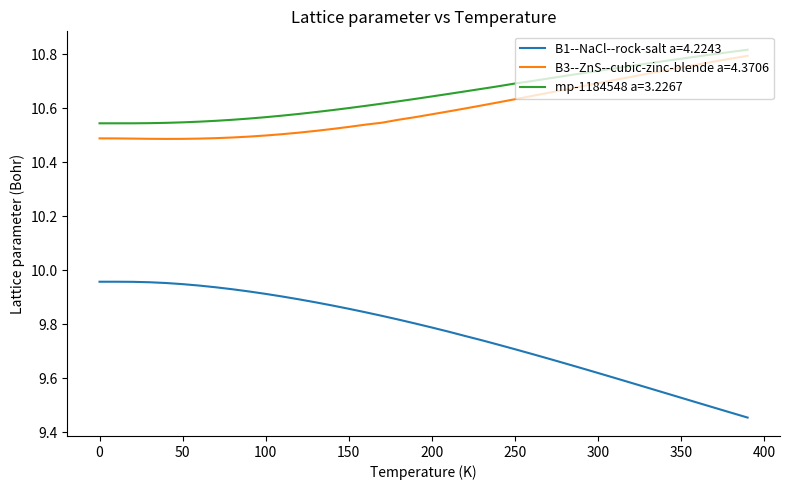

True or false: B1--NaCl--rock-salt a=4.2243 and B3--ZnS--cubic-zinc-blende a=4.3706 intersect in this chart.

False